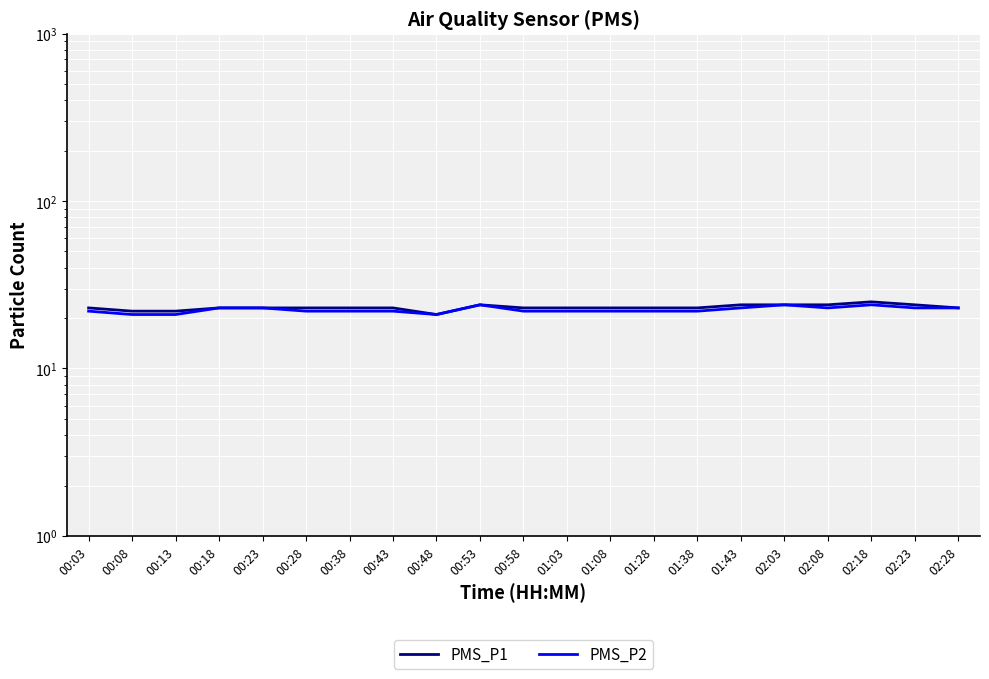

What is the difference between the maximum and minimum values in the PMS_P1 series?

4